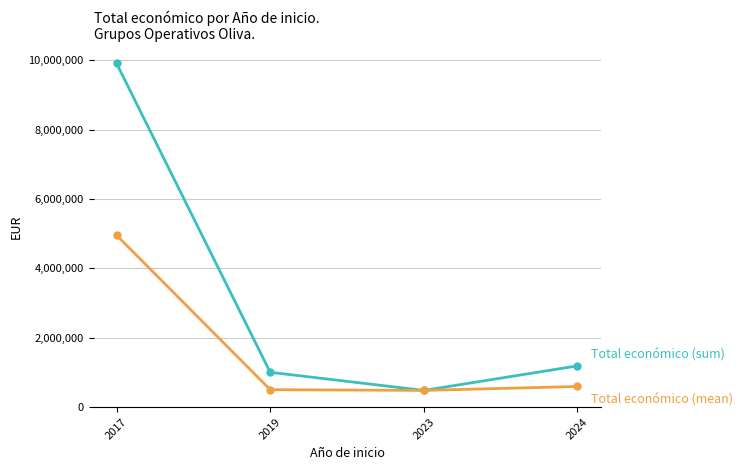

What is the greatest value displayed?

9910193.0